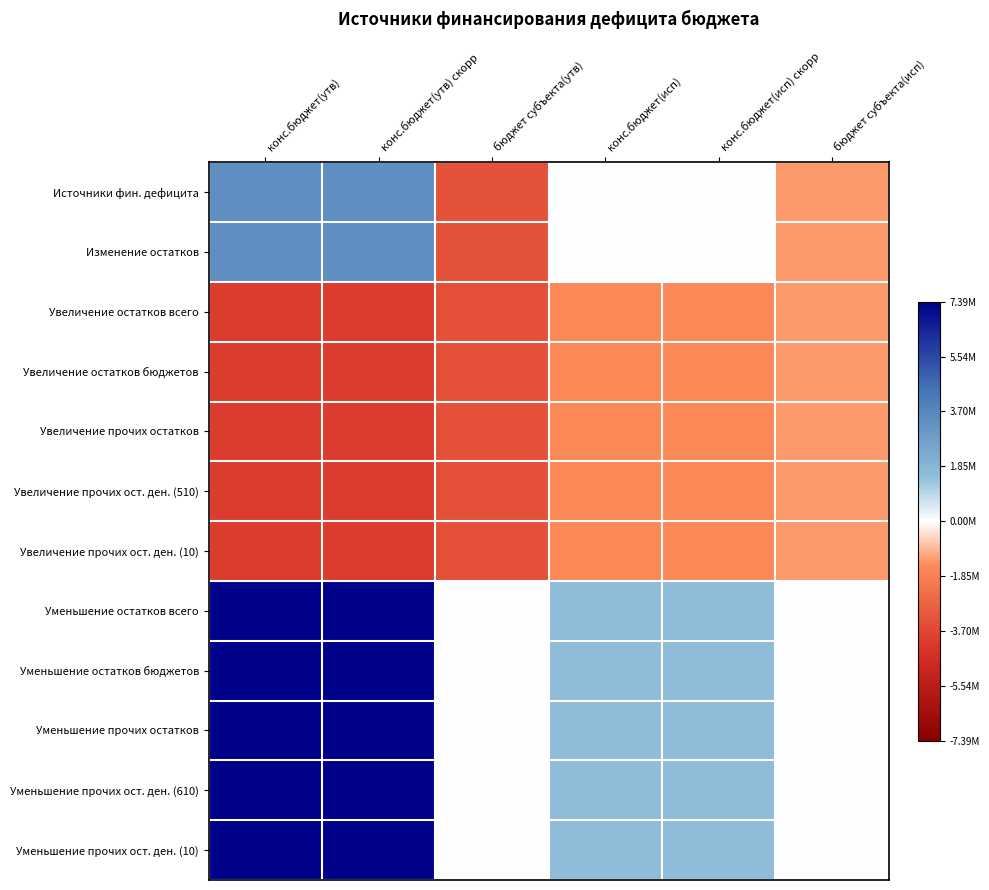

Between конс.бюджет(утв) скорр and конс.бюджет(исп) скорр, which is larger?

конс.бюджет(утв) скорр